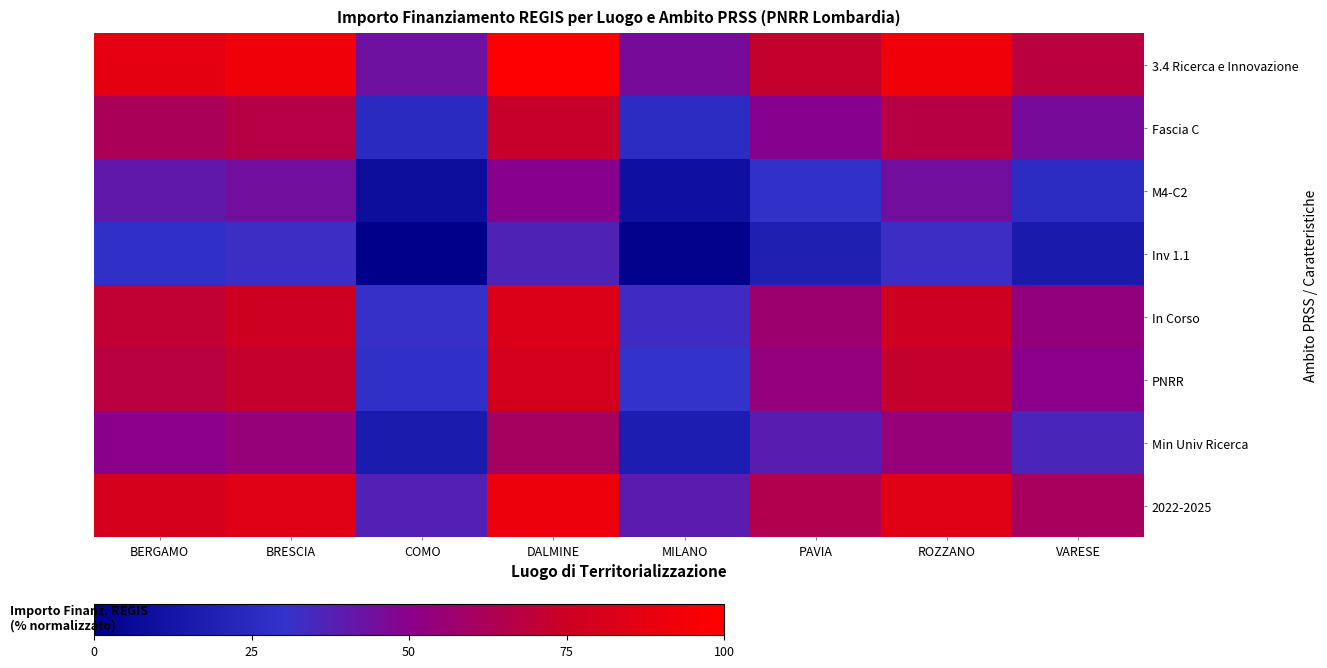

What value does the M4-C2 series have at ROZZANO?

44.2